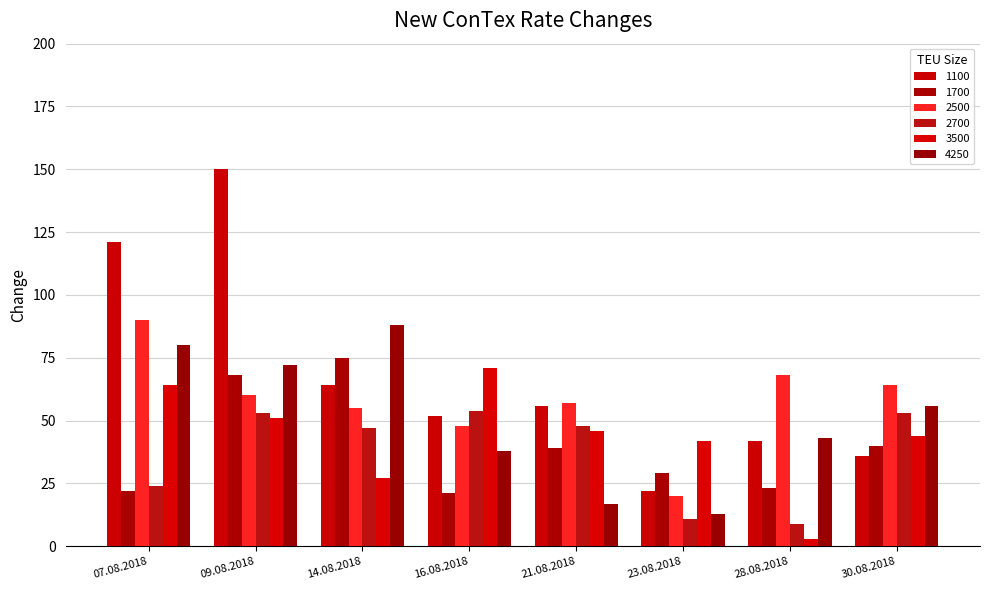

Reading left to right, list all the values displayed in this chart.

1100: 121	150	64	52	56	22	42	36
1700: 22	68	75	21	39	29	23	40
2500: 90	60	55	48	57	20	68	64
2700: 24	53	47	54	48	11	9	53
3500: 64	51	27	71	46	42	3	44
4250: 80	72	88	38	17	13	43	56